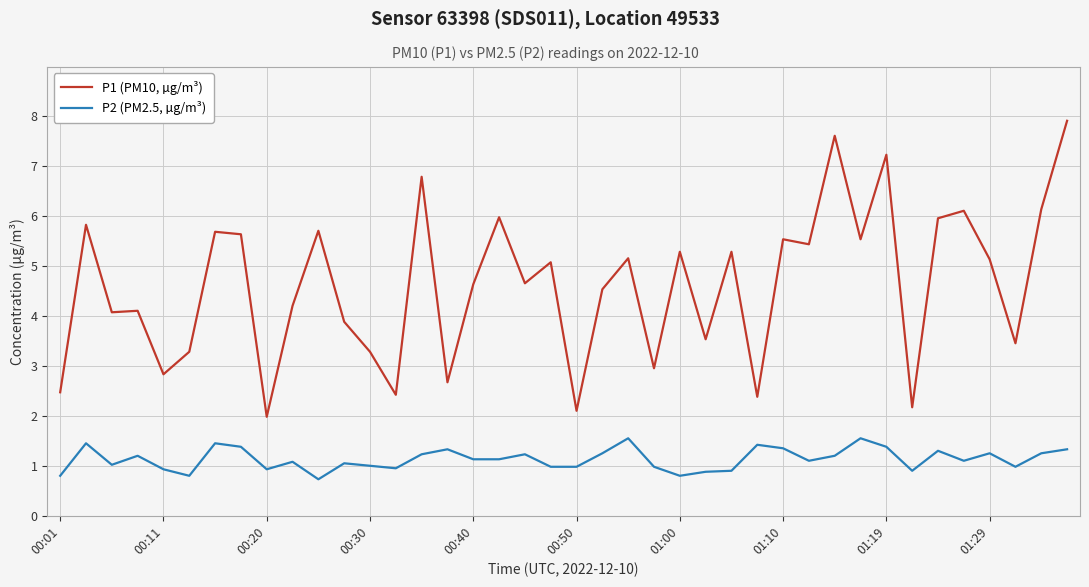

True or false: P1 (PM10, µg/m³) and P2 (PM2.5, µg/m³) cross at least once.

False